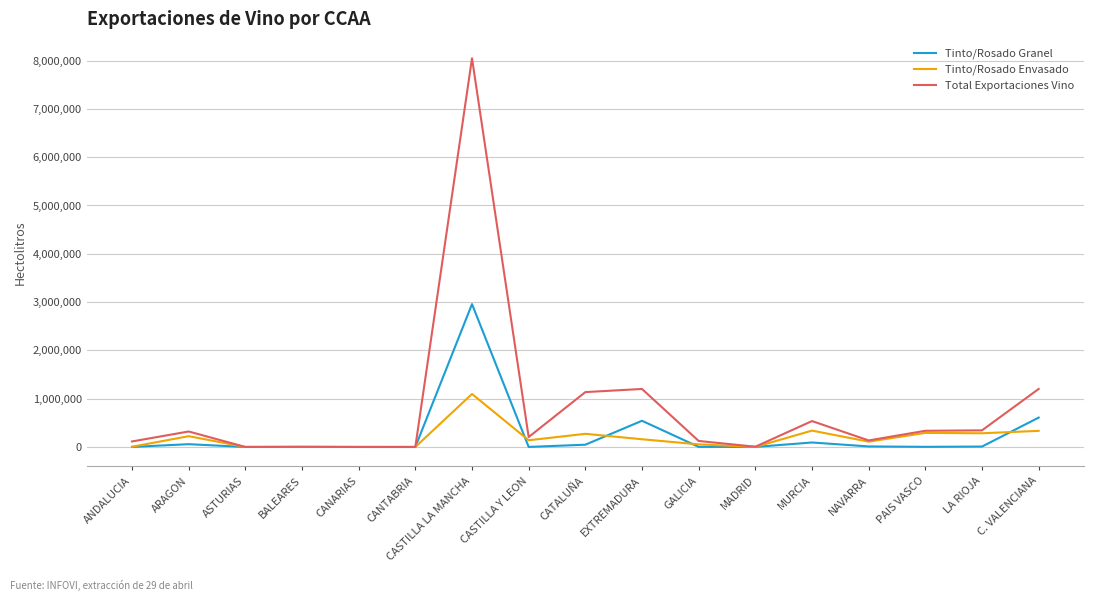

Which category has the highest value across all series?

CASTILLA LA MANCHA